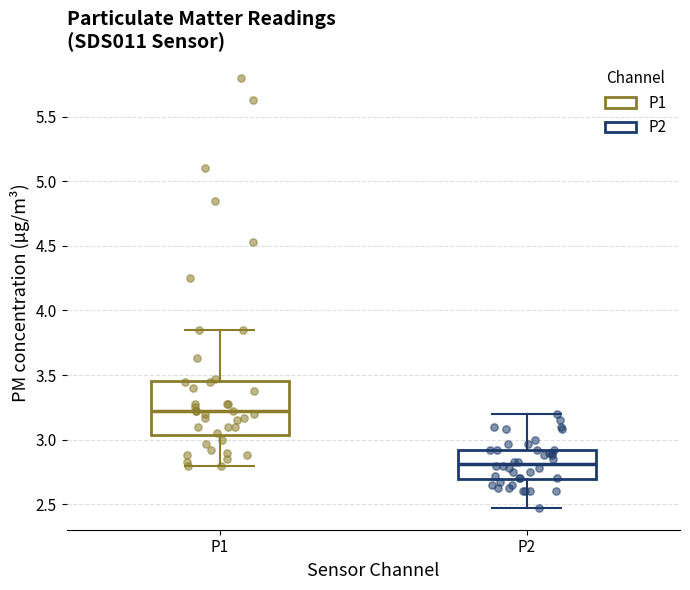

Which box has the highest median line?

P1